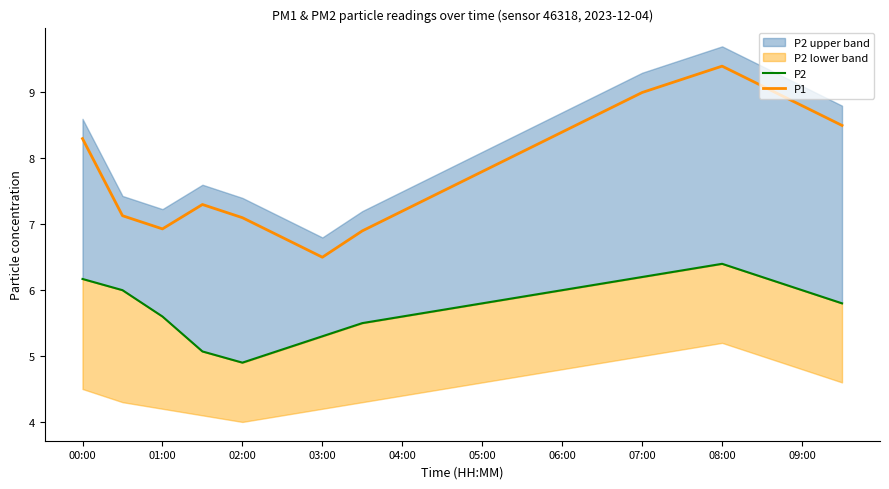

At which label does P1 first exceed 8?

00:00